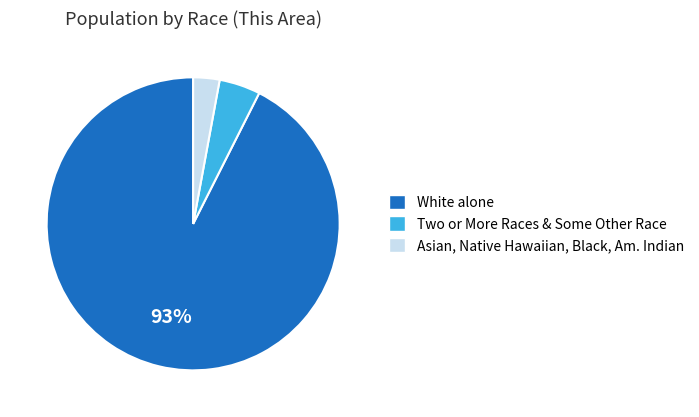

Which category has the biggest portion of the pie?

White alone